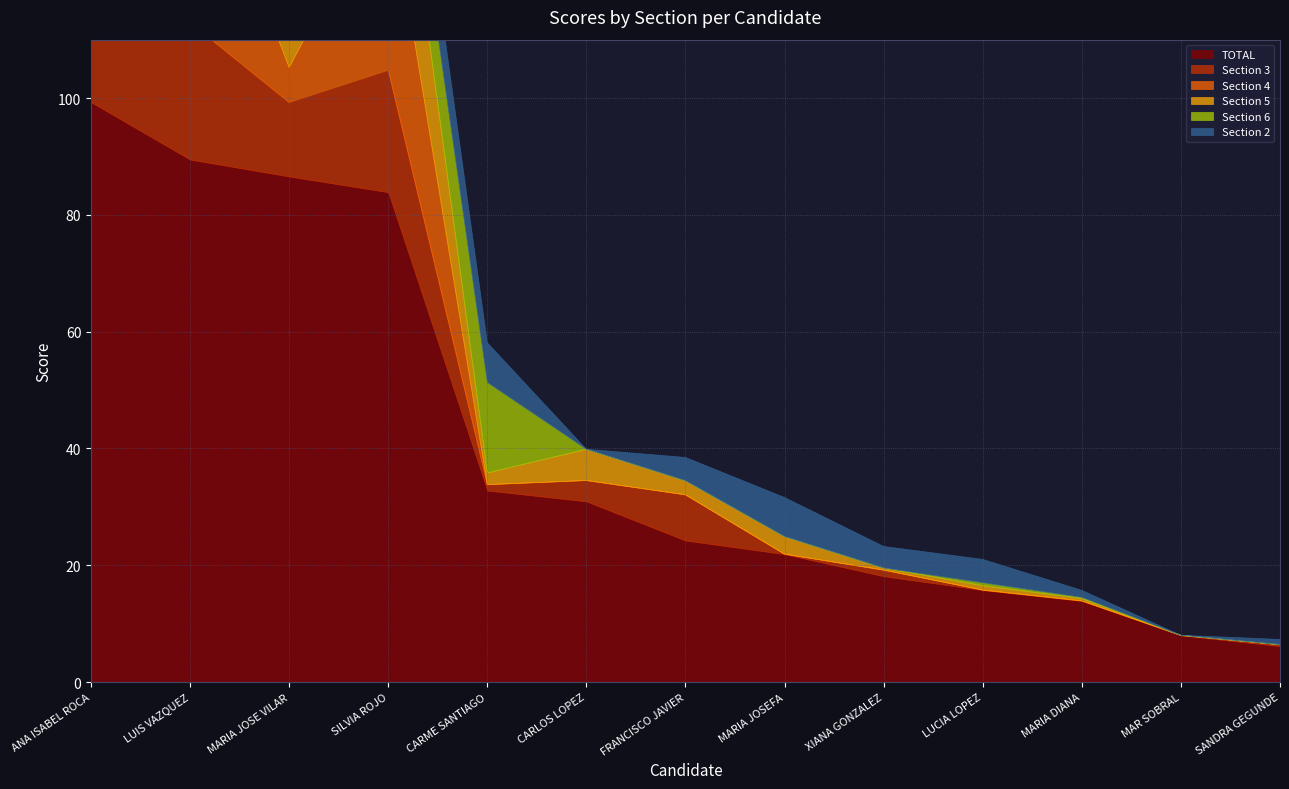

True or false: TOTAL and Section 2 intersect in this chart.

False